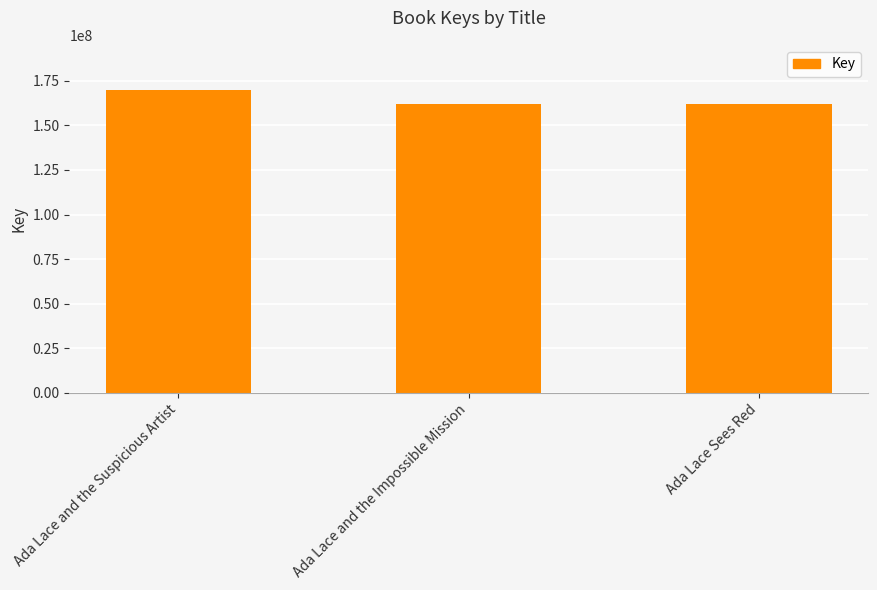

What is the smallest value displayed?

161998377